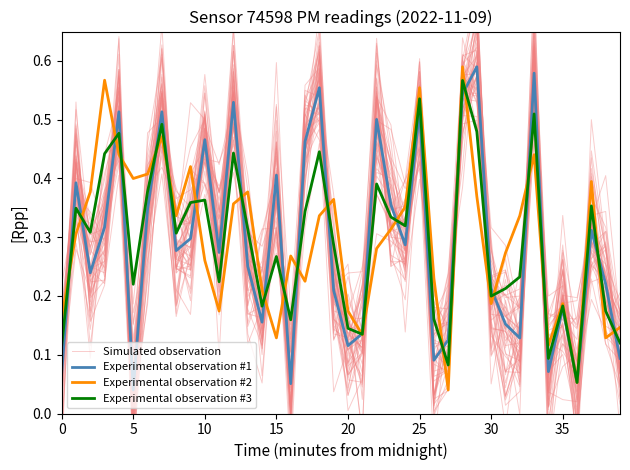

Is the value of Experimental observation #2 at 30 greater than the value of Simulated observation at 5?

Yes